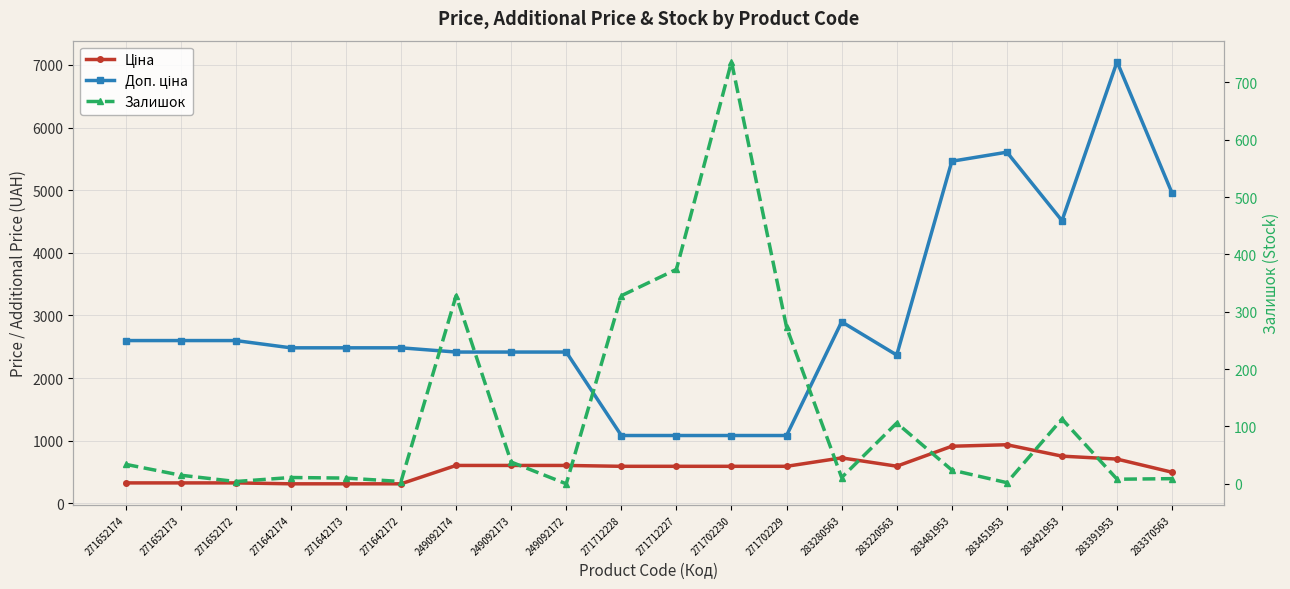

True or false: Залишок has a value of 24.2 at 249092173.

False